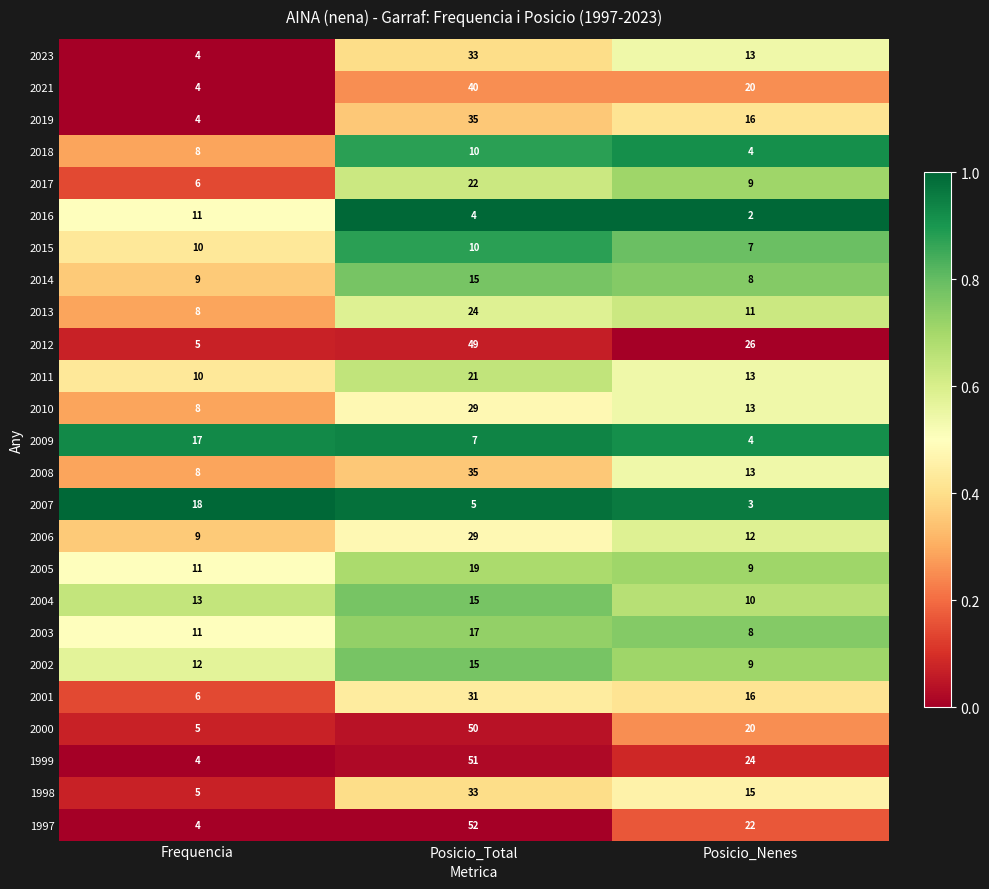

Rank the categories by 2007 value from lowest to highest.

Posicio_Nenes, Posicio_Total, Frequencia